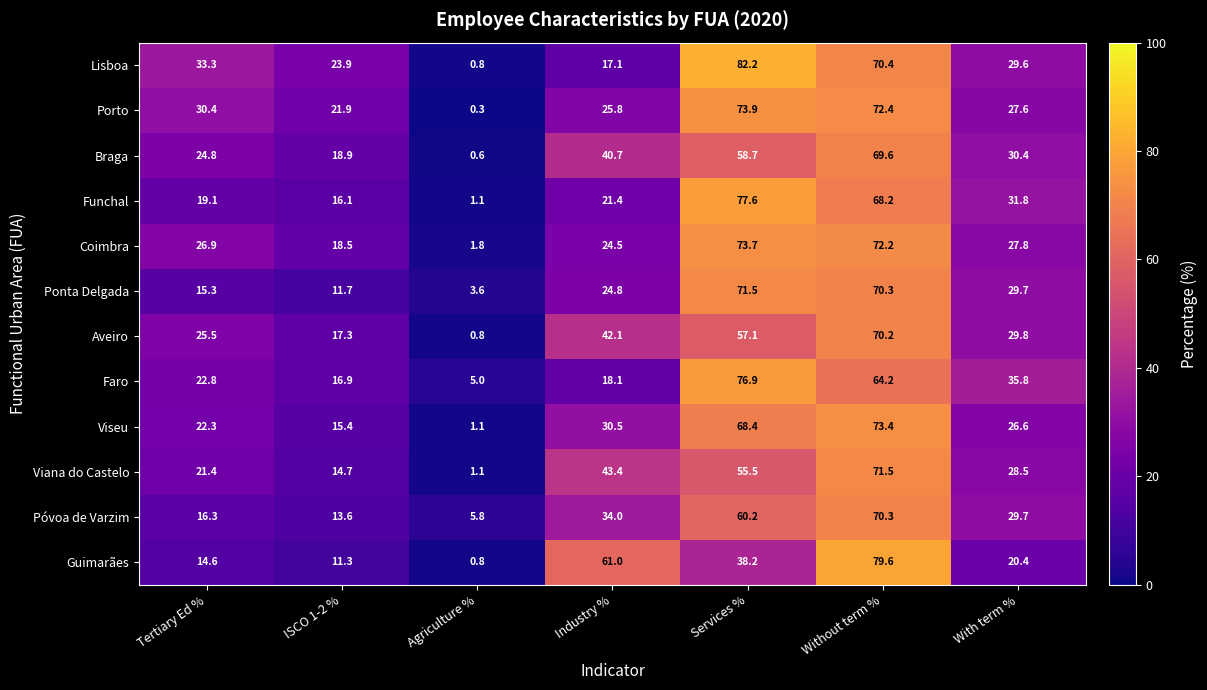

What is the difference between the maximum and minimum values in the Lisboa series?

81.4